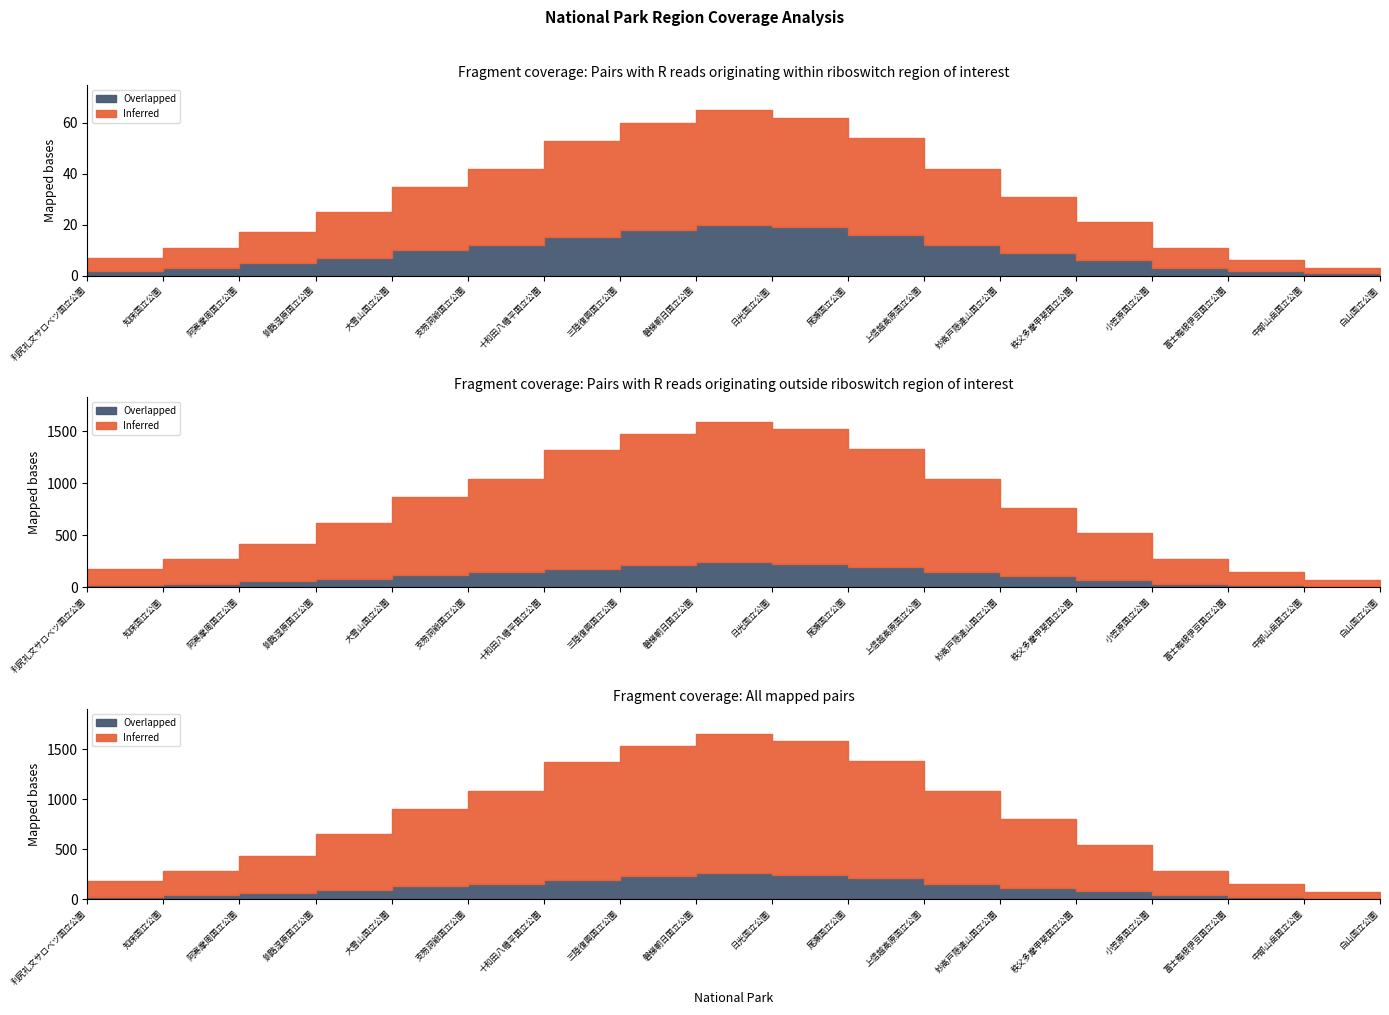

Count the number of data series in this chart.

2